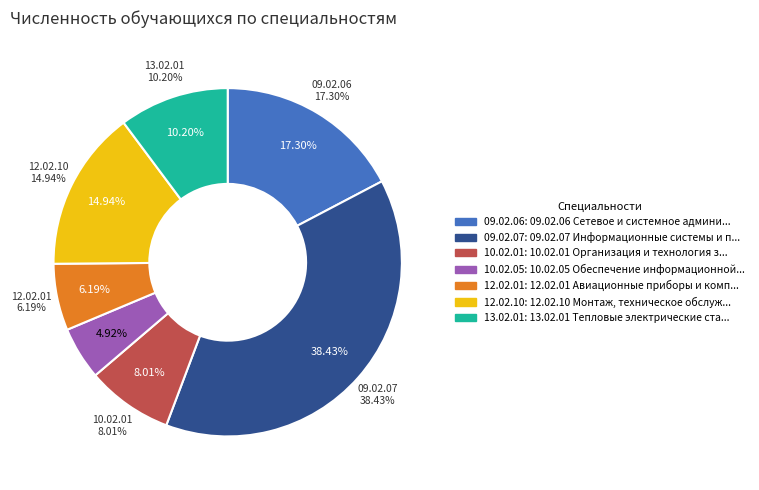

How many segments does this pie chart have?

7